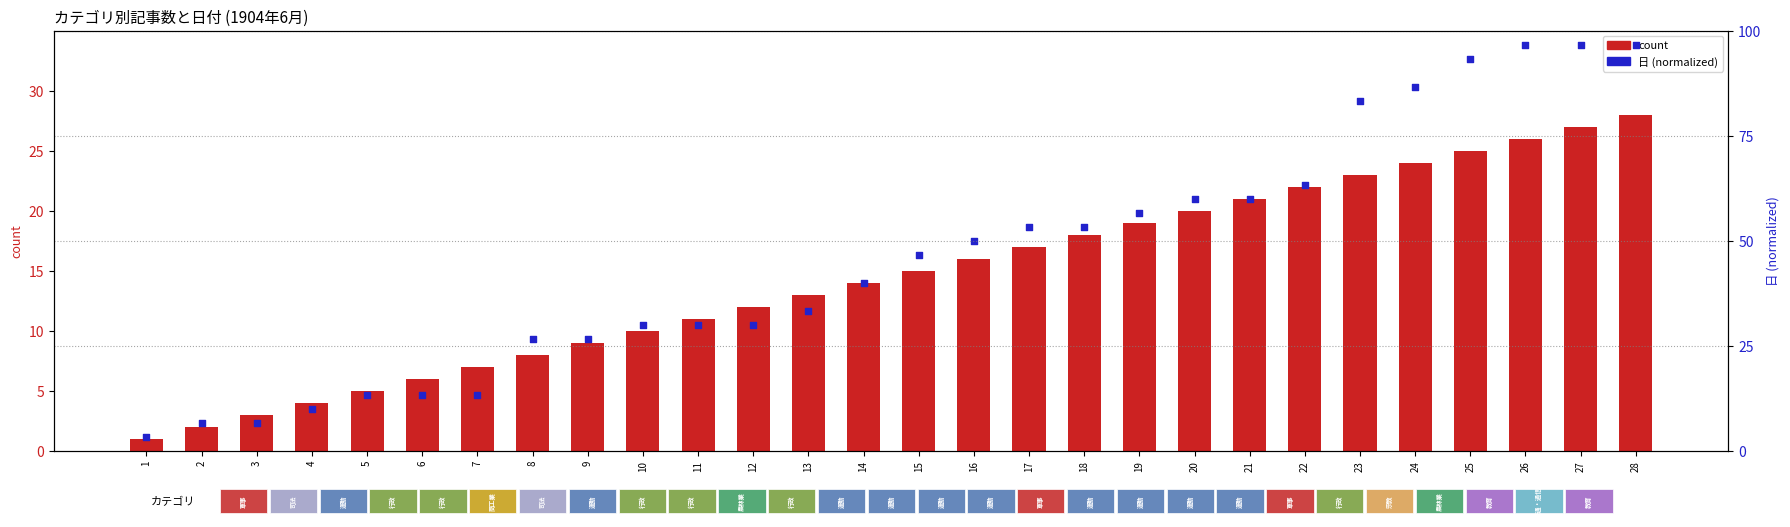

Which series contains the highest Y value?

日 (normalized)